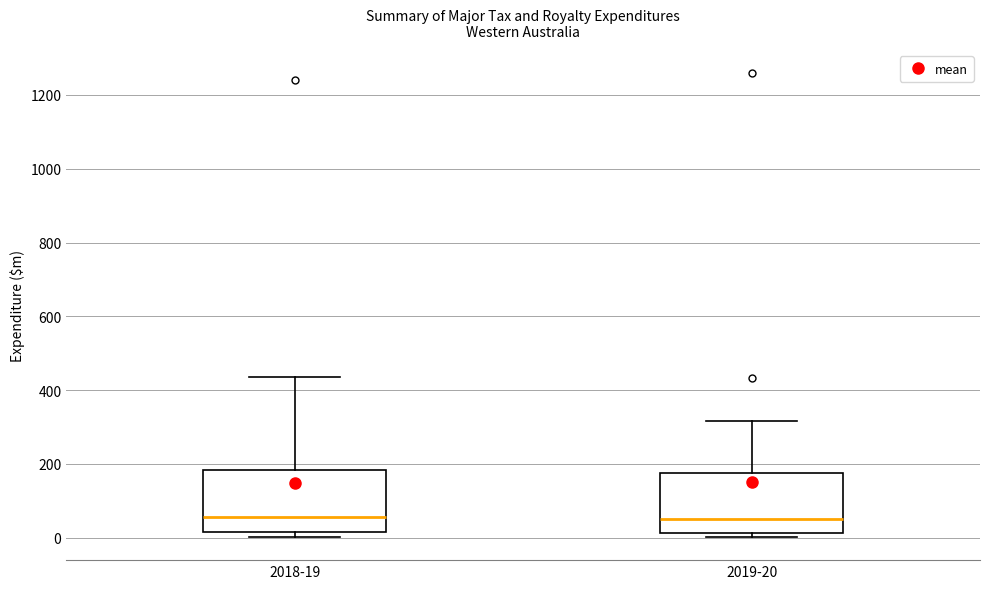

Reading left to right, transcribe this box plot: for each box, give where its median line is, the range the box spans, and where its two whiskers end, as read against the y-axis. The values are not printed on the chart, so give them approximately, as read against the axis.

2018-19: median 60, box 20 to 180, whiskers 0 to 440
2019-20: median 60, box 20 to 180, whiskers 0 to 320